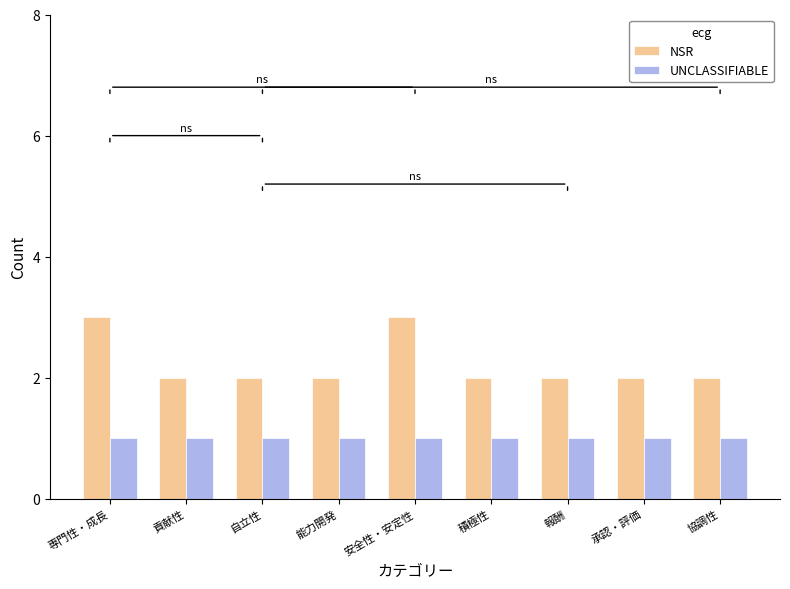

Are the bars horizontal?

No